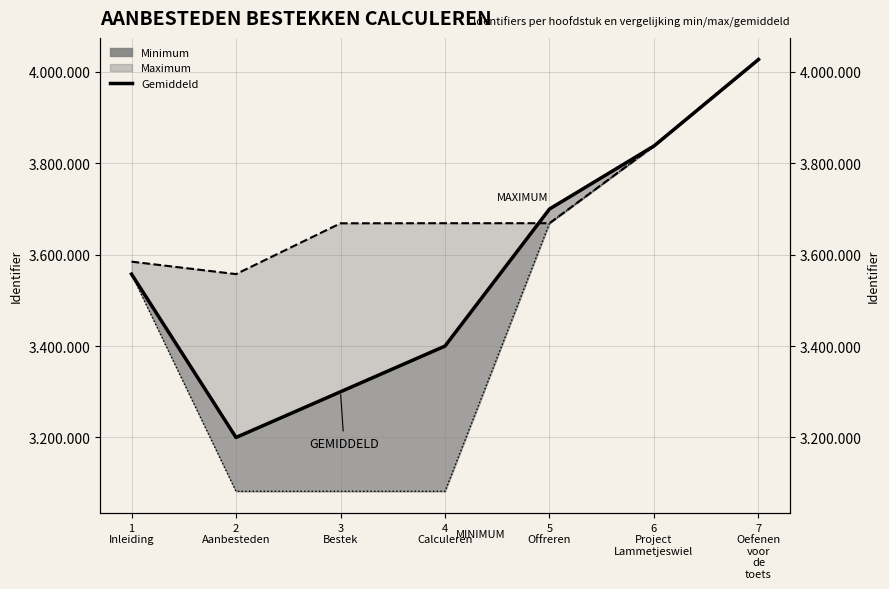

Between 3
Bestek and 4
Calculeren, which is larger?

4
Calculeren